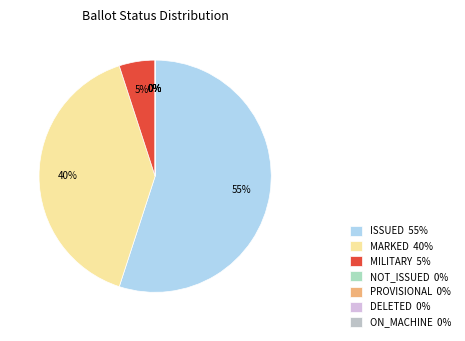

Does MARKED account for over 50% of the chart?

No